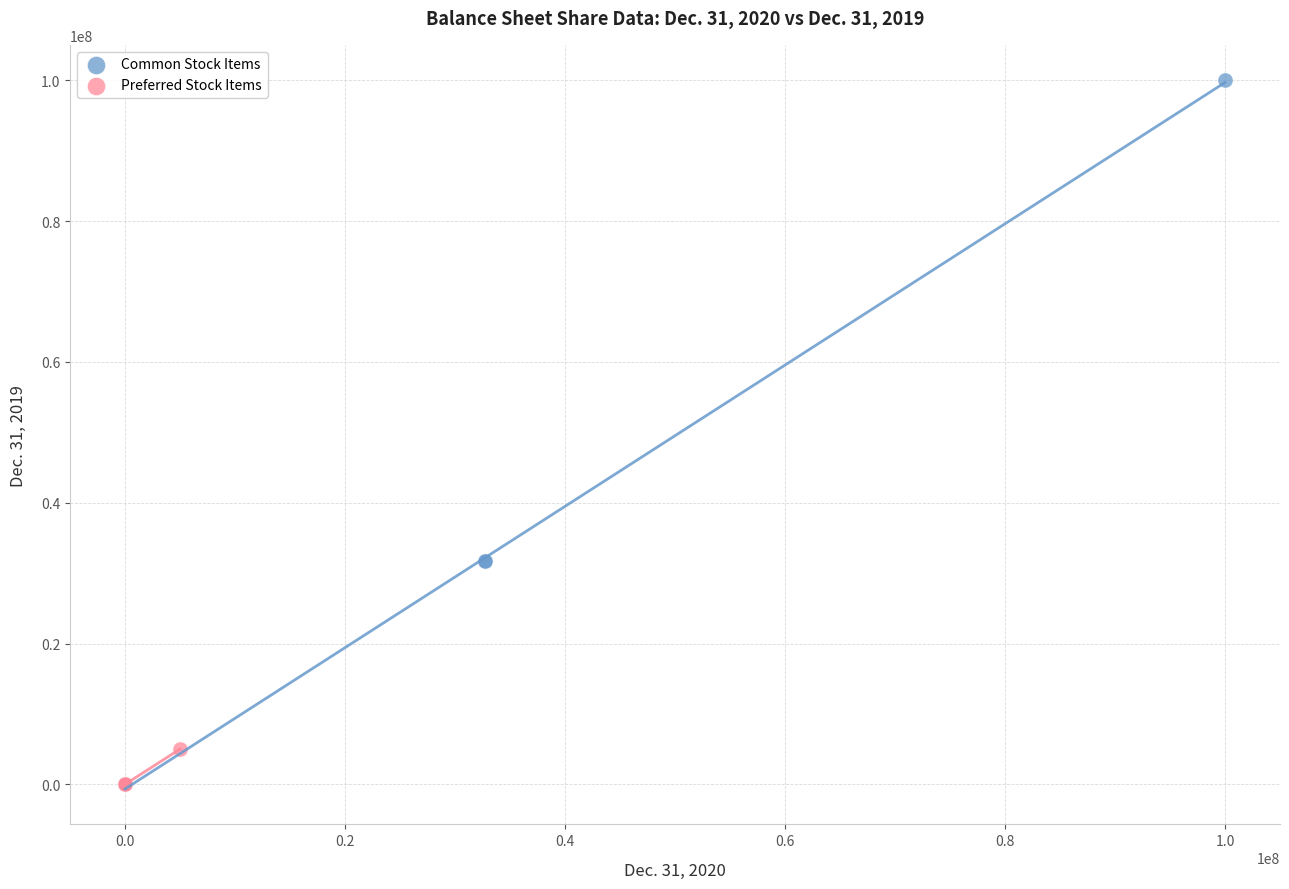

Which series has the widest spread of Y values?

Common Stock Items